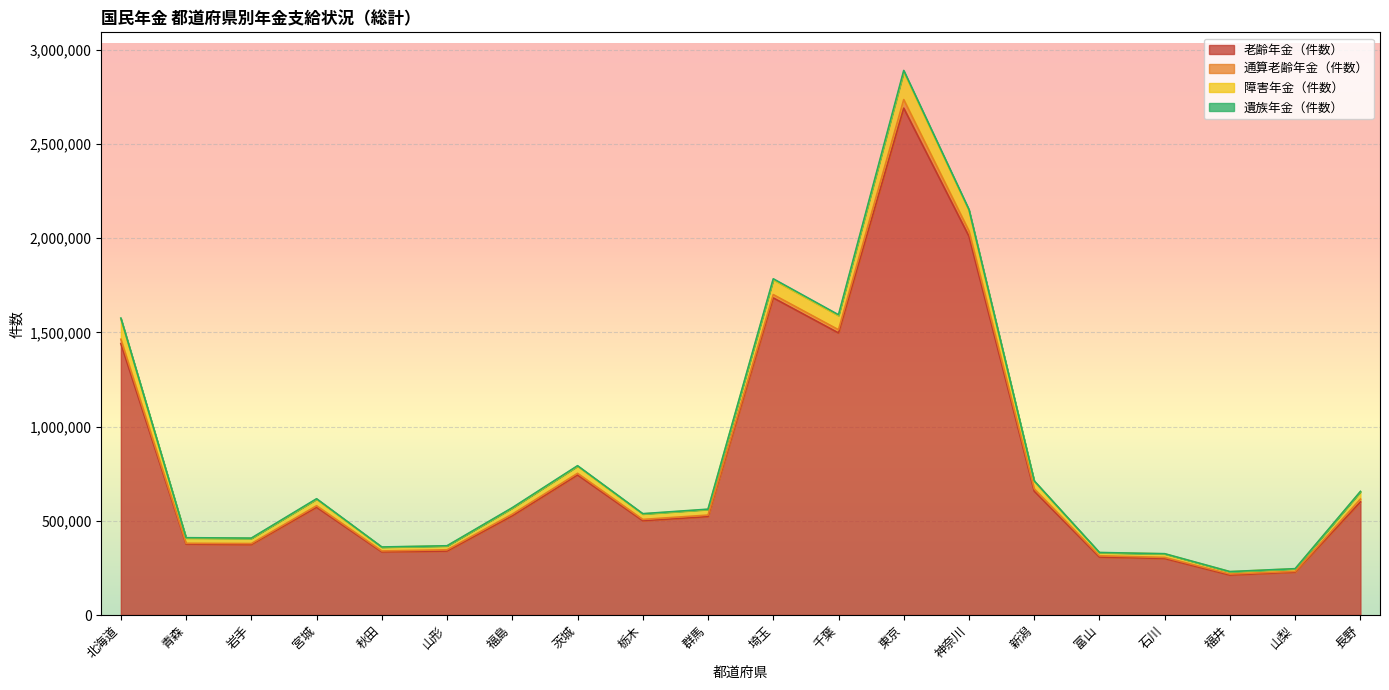

What is the maximum value for 老齢年金（件数）?

2690412